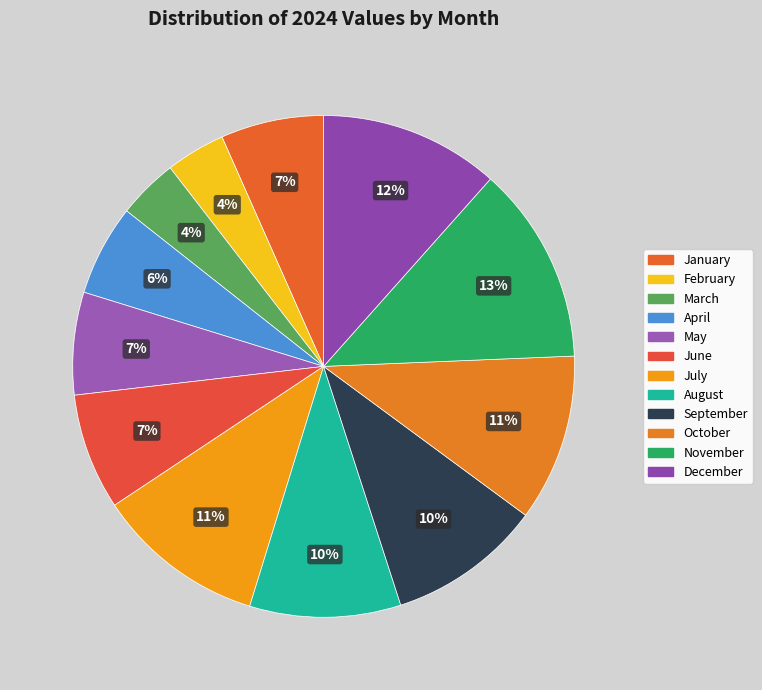

How many segments does this pie chart have?

12